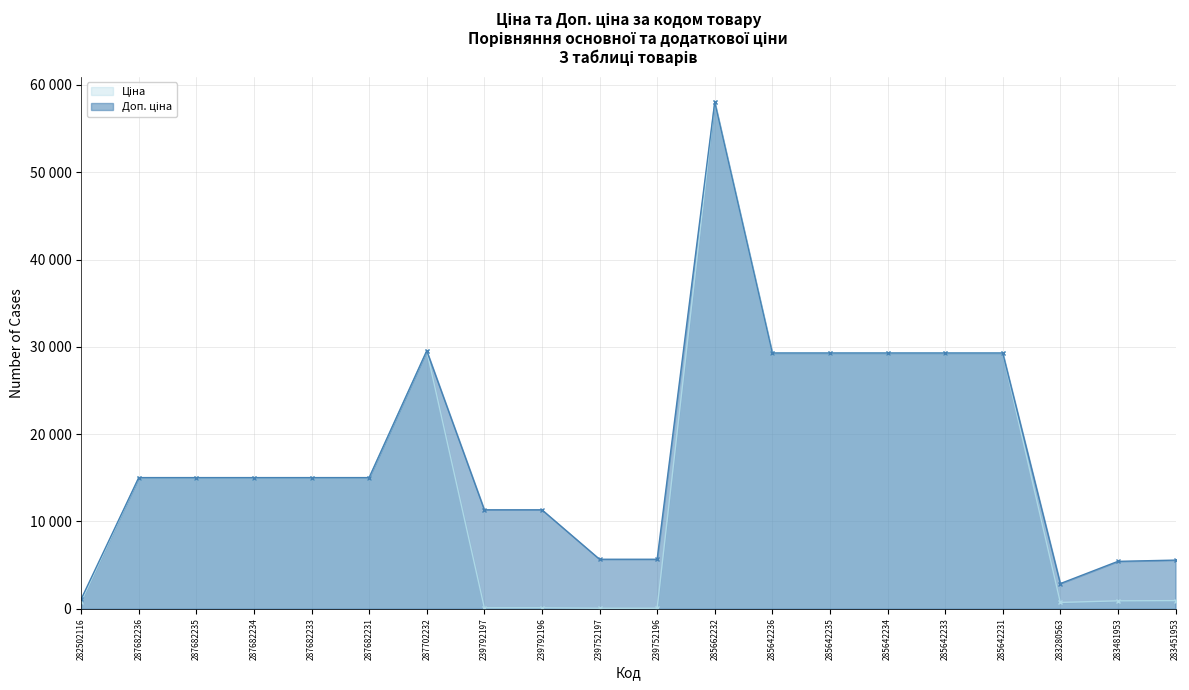

True or false: Ціна and Доп. ціна cross at least once.

False